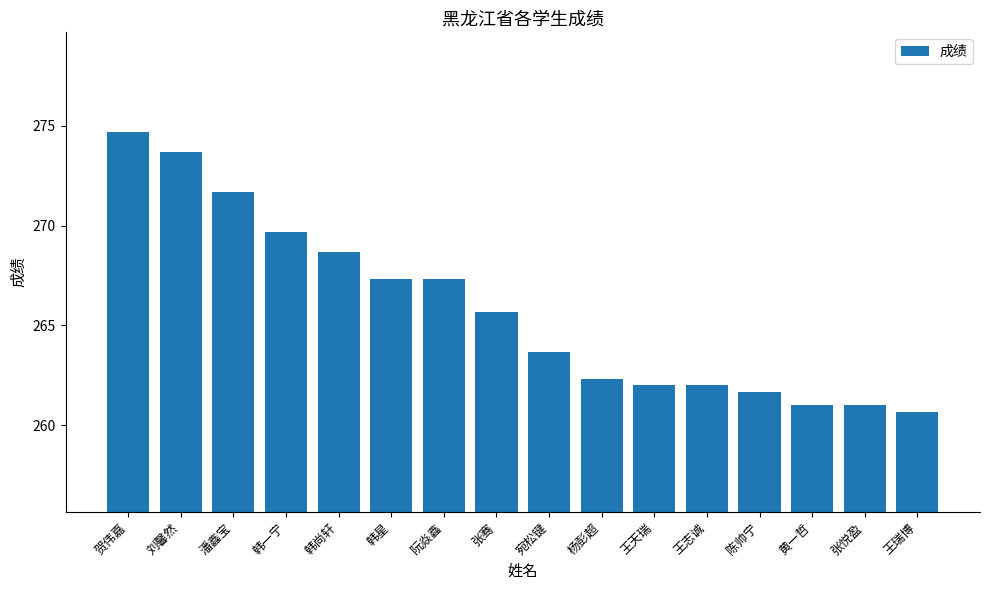

Count the number of data series in this chart.

1